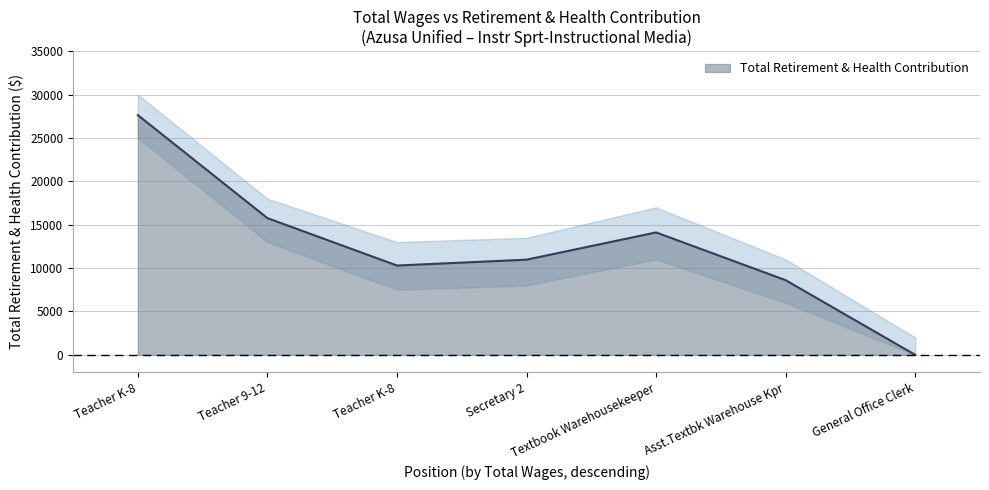

Where is the data nearest to the value 13816?

Textbook Warehousekeeper